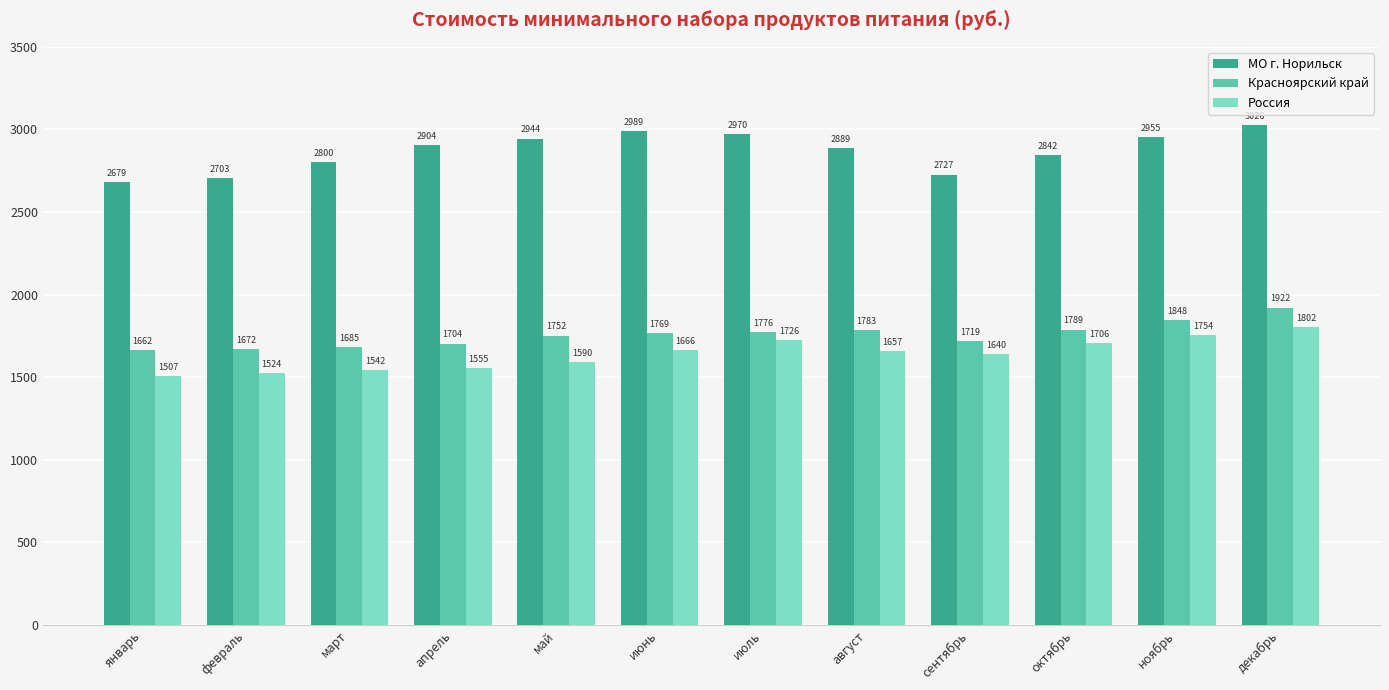

What is the difference between the second highest and minimum values in the Красноярский край series?

185.2